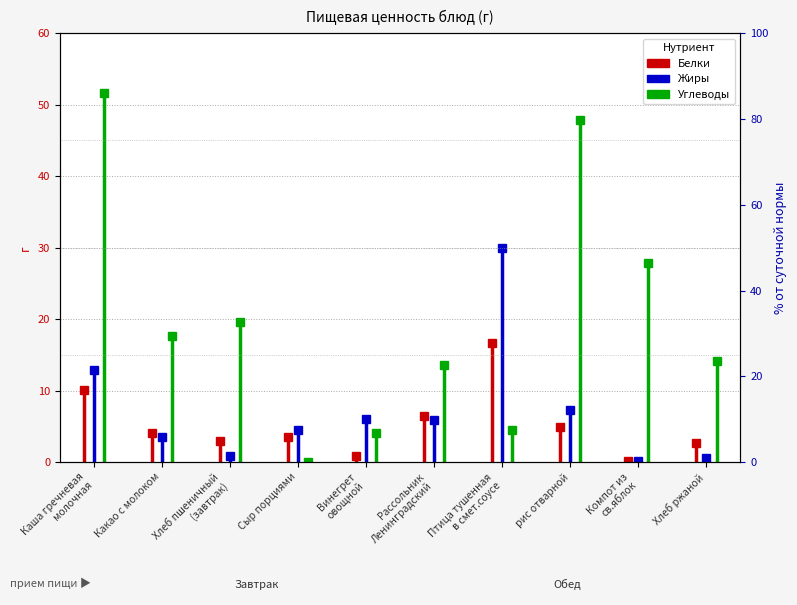

What is the greatest value displayed?

51.7